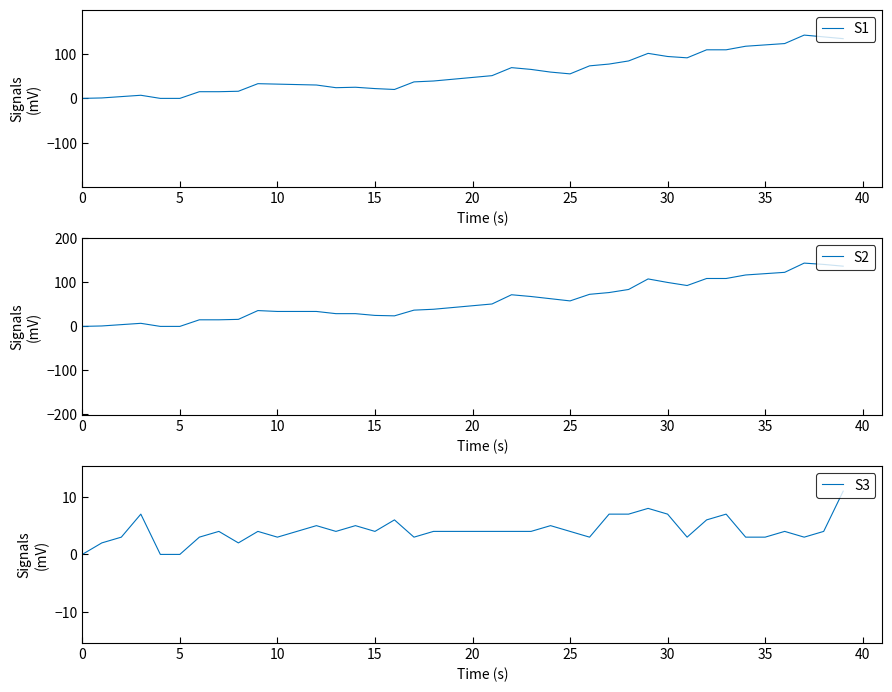

At which category is the sum across all series the highest?

37